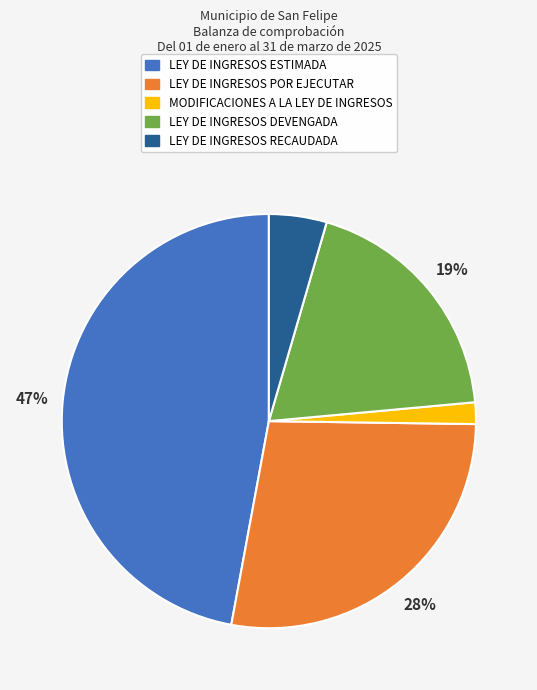

The LEY DE INGRESOS ESTIMADA slice represents 47% of the pie. True or false?

True